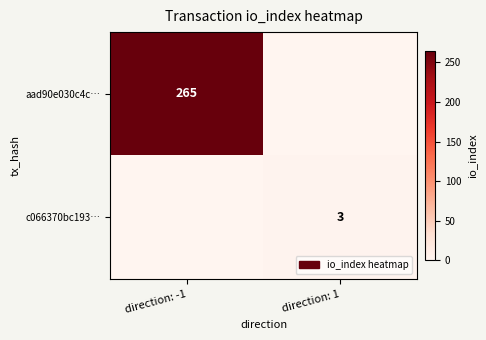

Is it true that aad90e030c4c… equals 265 at direction: -1?

True